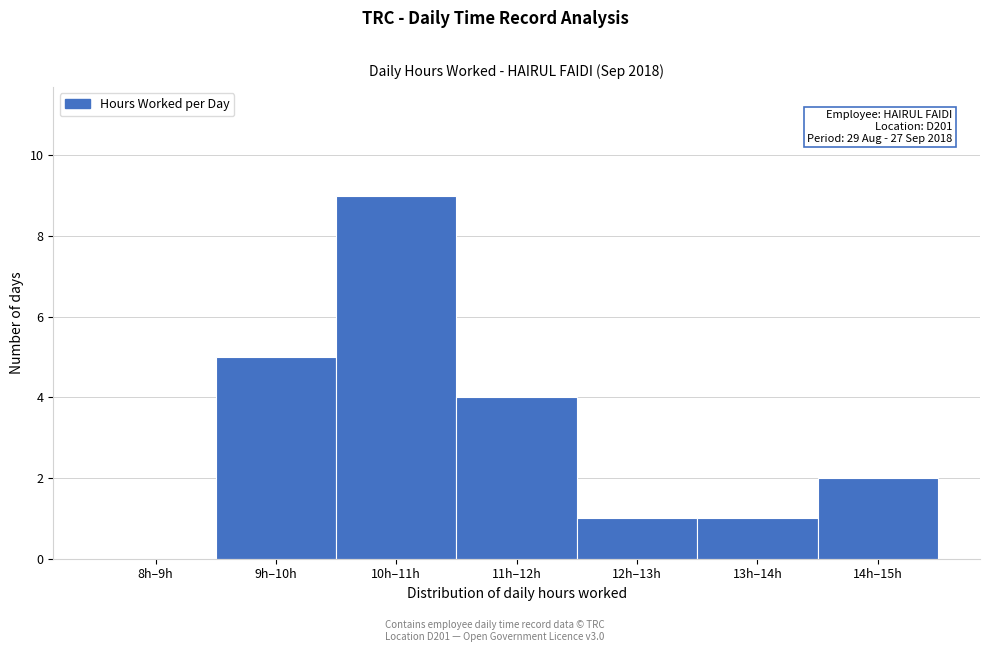

Reading left to right, extract all data points from this chart.

8h–9h=0	9h–10h=5	10h–11h=9	11h–12h=4	12h–13h=1	13h–14h=1	14h–15h=2